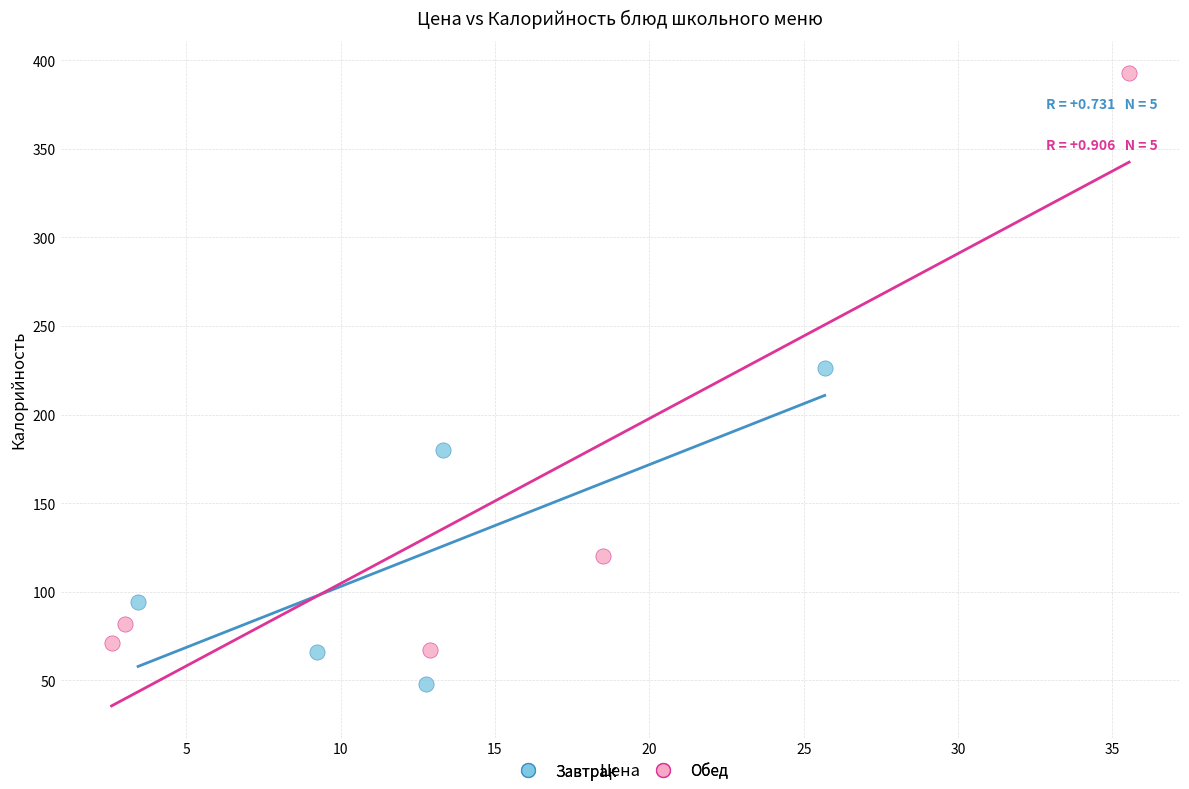

Which series reaches the maximum Y coordinate?

Обед